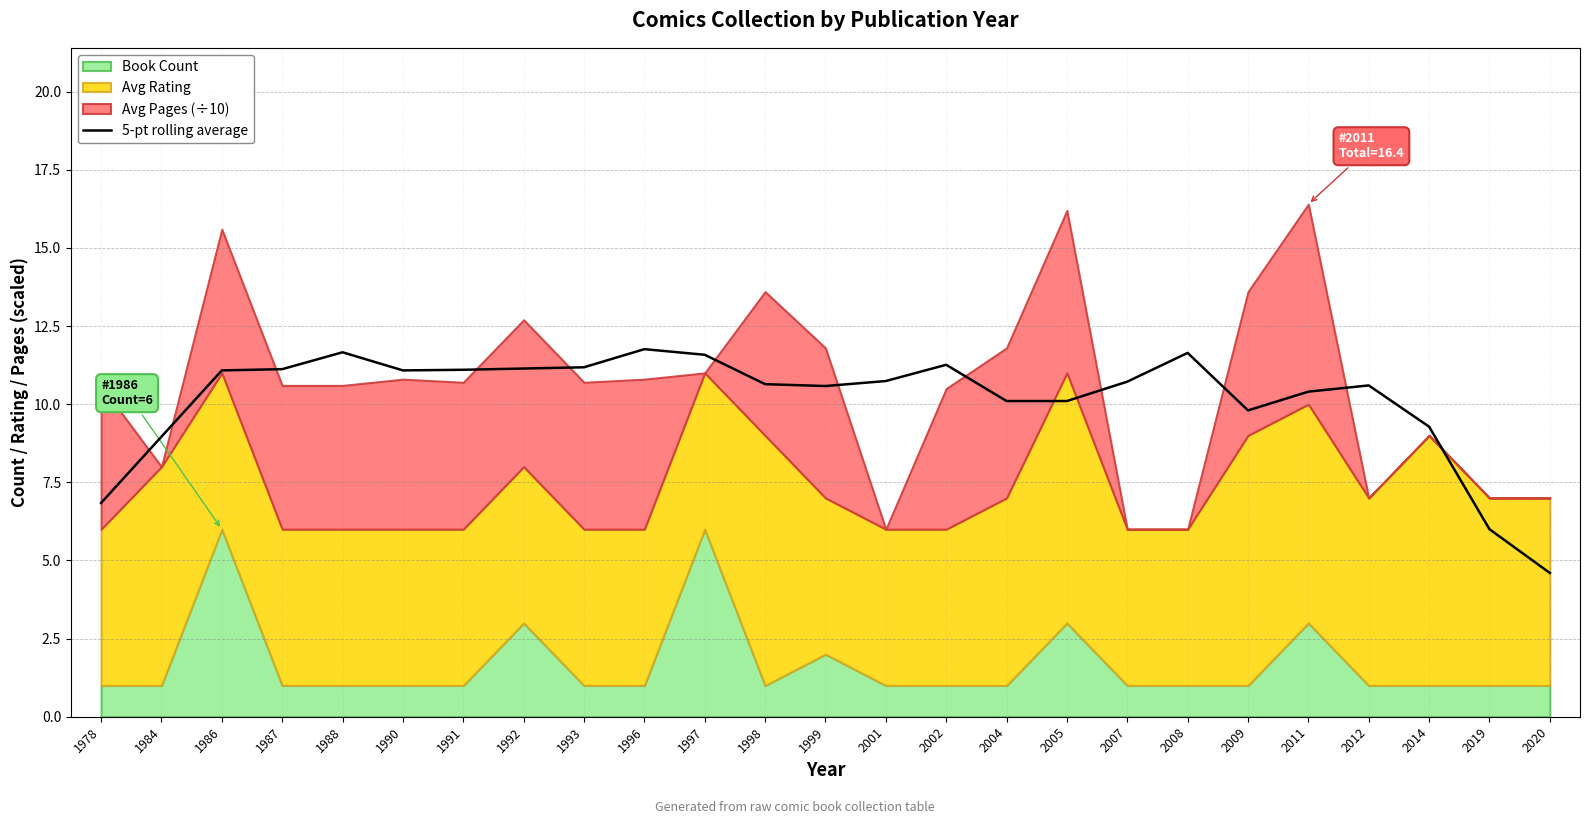

List the labels in order of value, smallest first.

2020, 2019, 1978, 1984, 2014, 2009, 2004, 2005, 2011, 1999, 2012, 1998, 2007, 2001, 1986, 1990, 1991, 1987, 1992, 1993, 2002, 1997, 2008, 1988, 1996